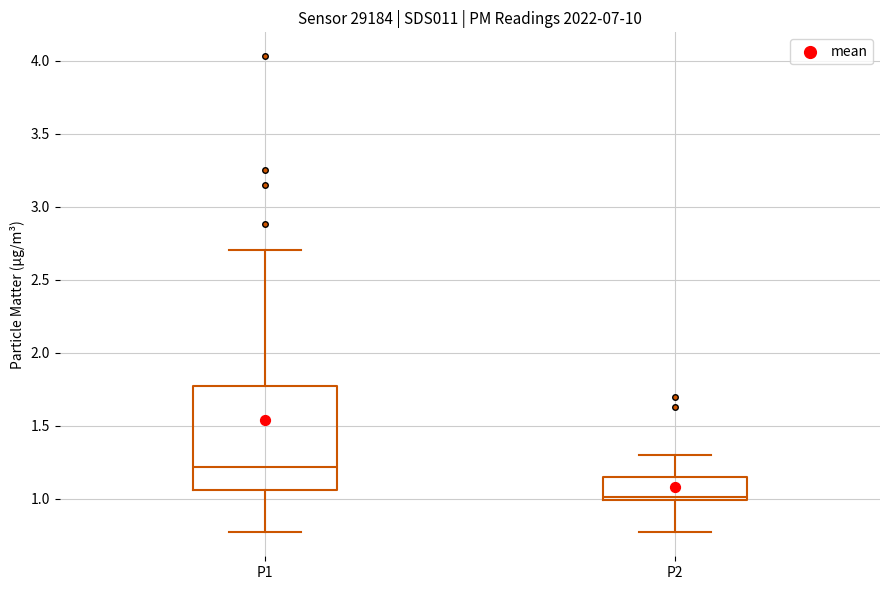

Where is the lower edge of the box for P1 on the y-axis? The values are not printed on the chart, so give them approximately, as read against the axis.

1.05